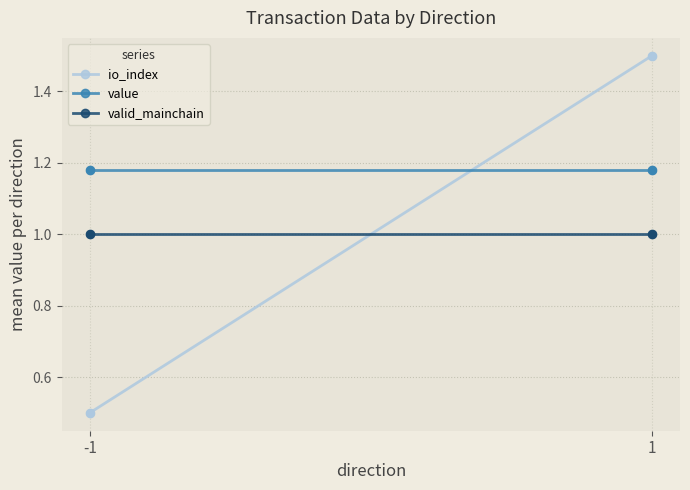

What are all the series names shown in the legend?

io_index, value, valid_mainchain